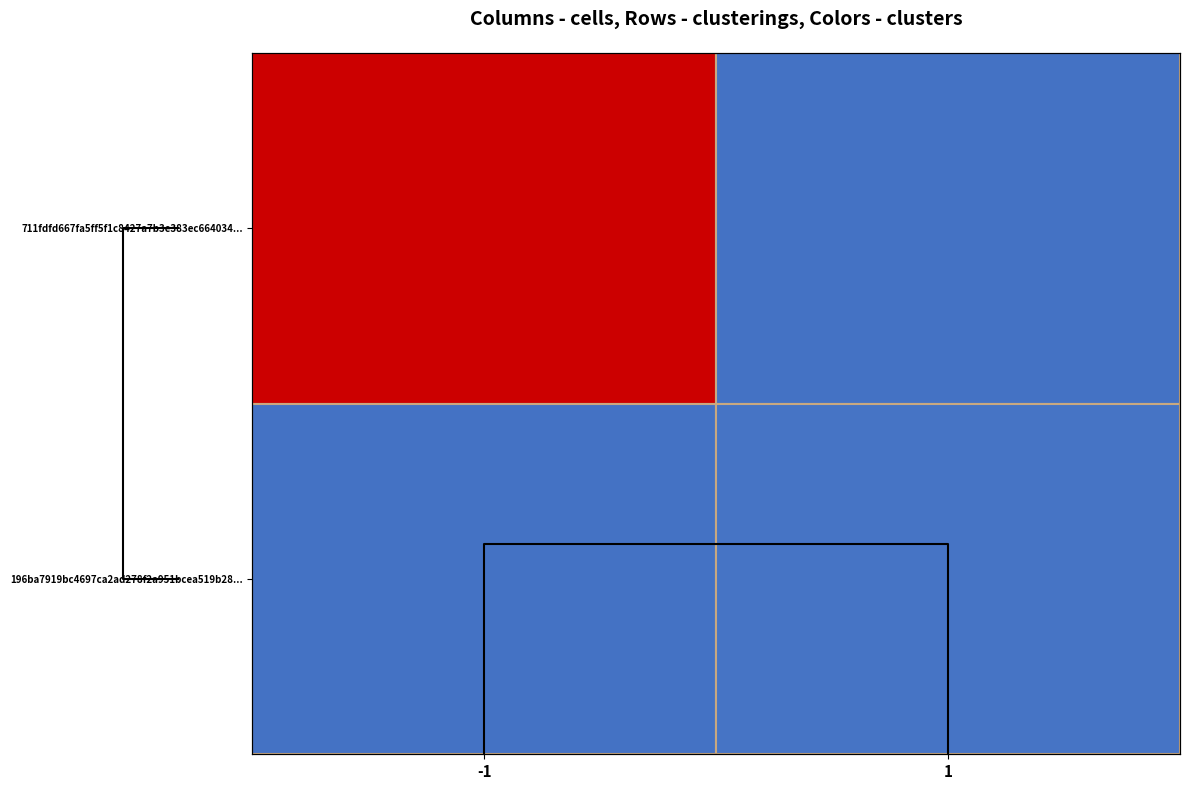

Between -1 and 1, which series saw the biggest shift?

711fdfd667fa5ff5f1c8427a7b3e383ec664034...